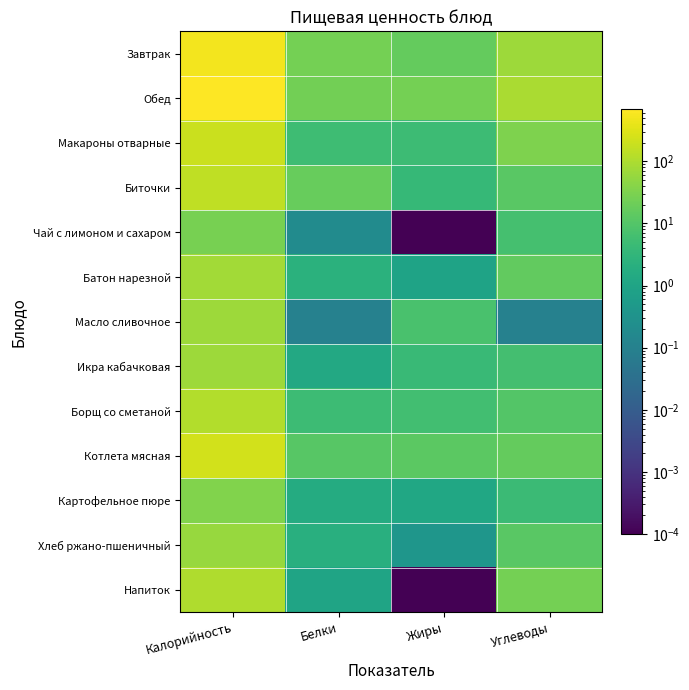

Which series has the largest total across all categories?

Обед